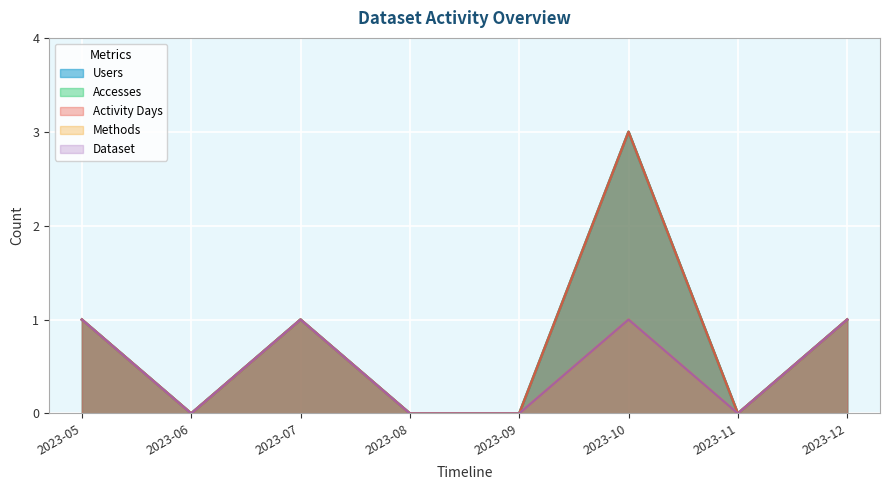

The Methods series shows 1 at 2023-05. True or false?

True